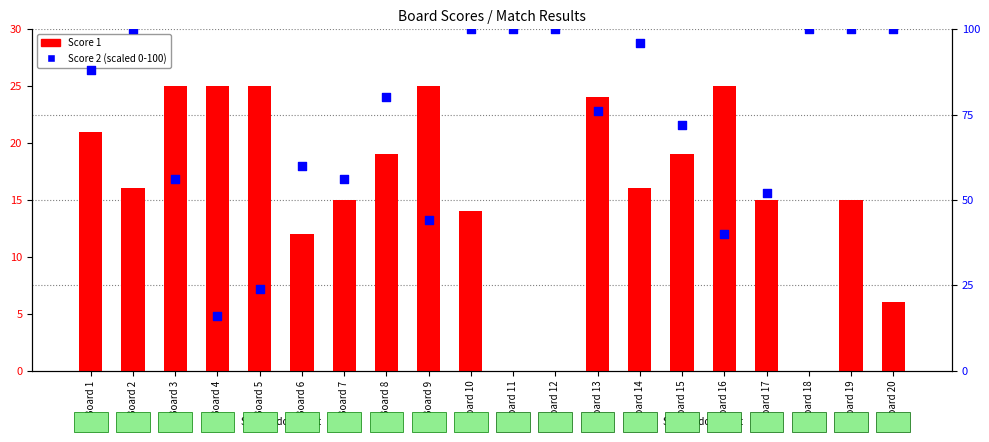

Which series has the widest spread of Y values?

Score 2 (scaled)